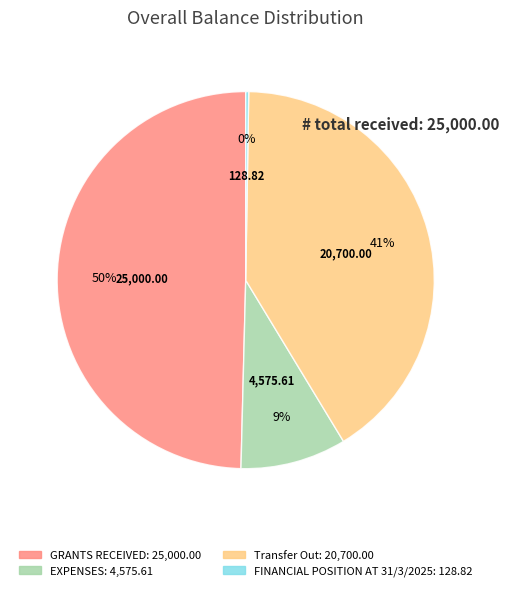

Is there a majority slice in this chart?

No